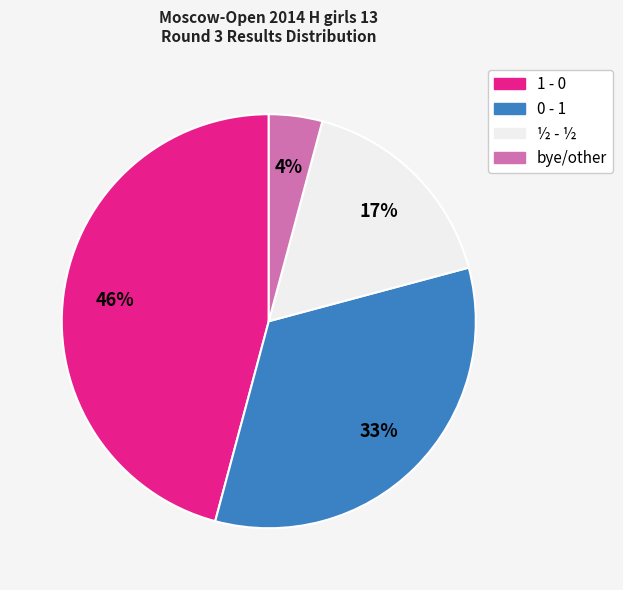

How many slices are in this pie chart?

4